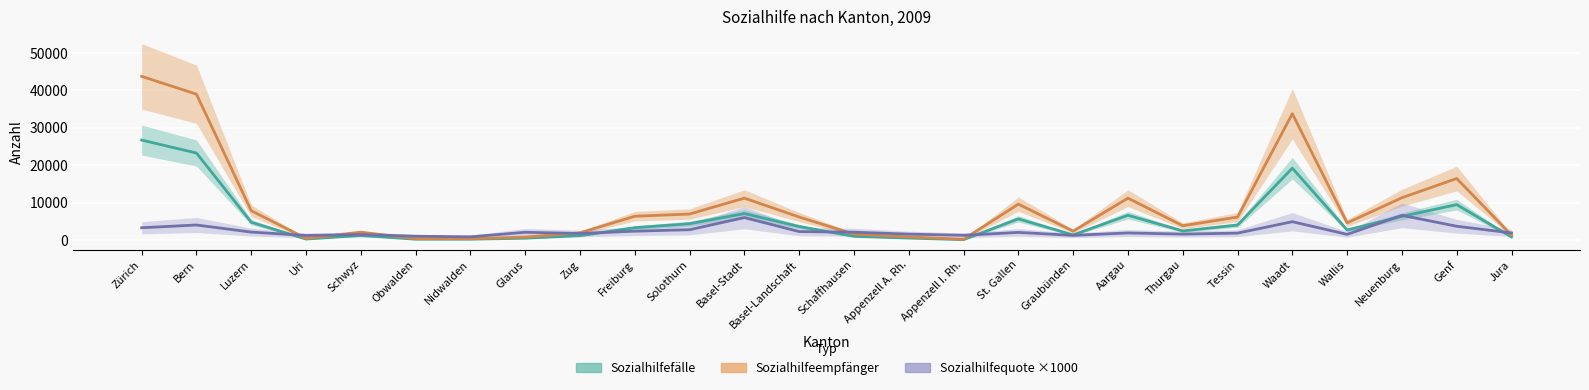

How many lines are shown in the chart?

3